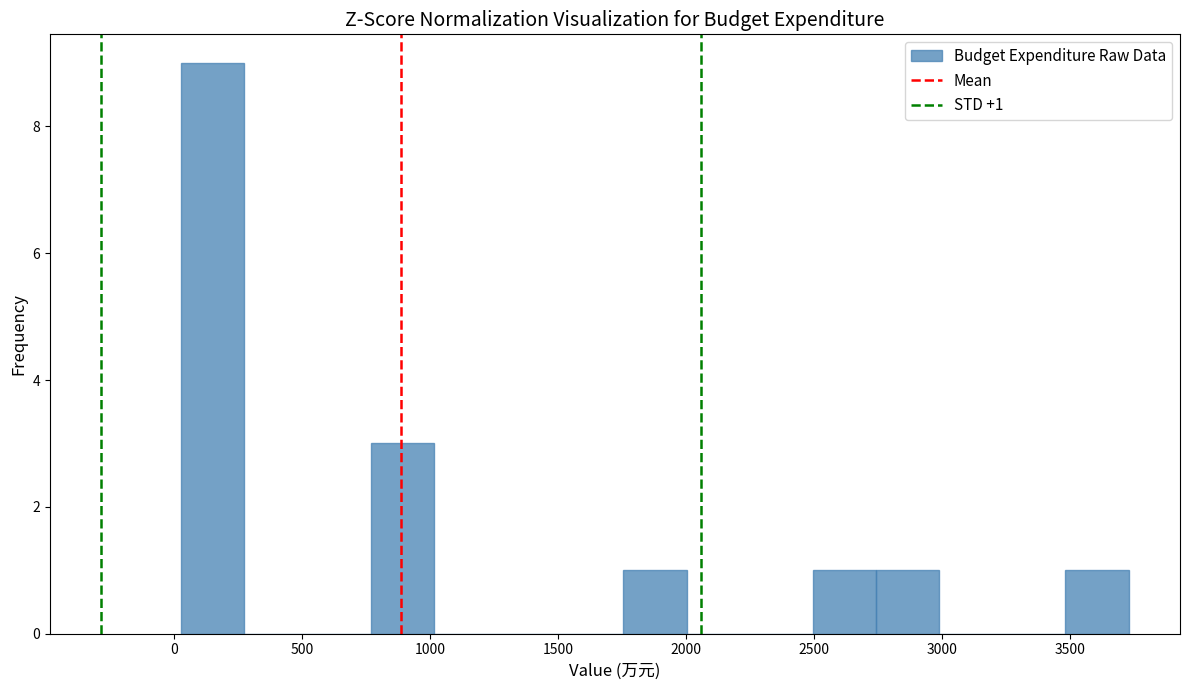

Over which range of the x-axis is the bar tallest?

50 to 250